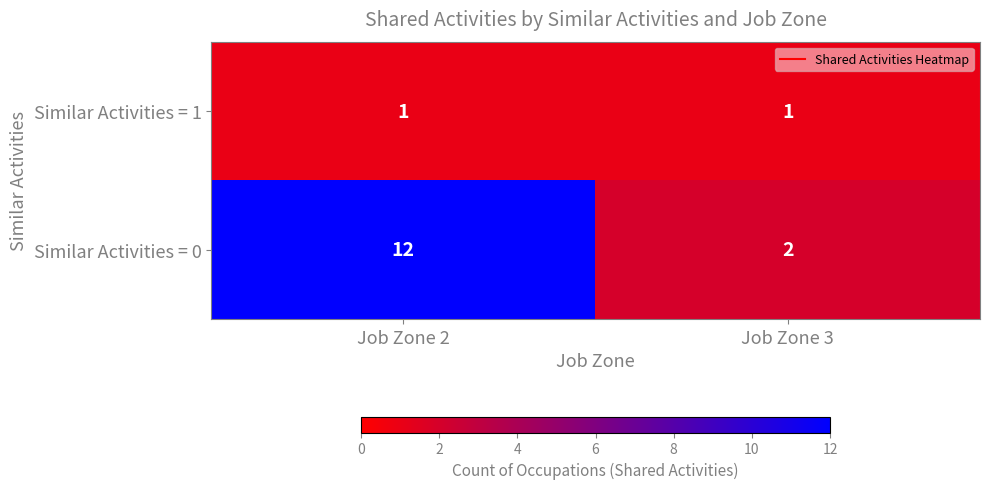

What is the difference between the Similar Activities = 0 values at Job Zone 2 and Job Zone 3?

10